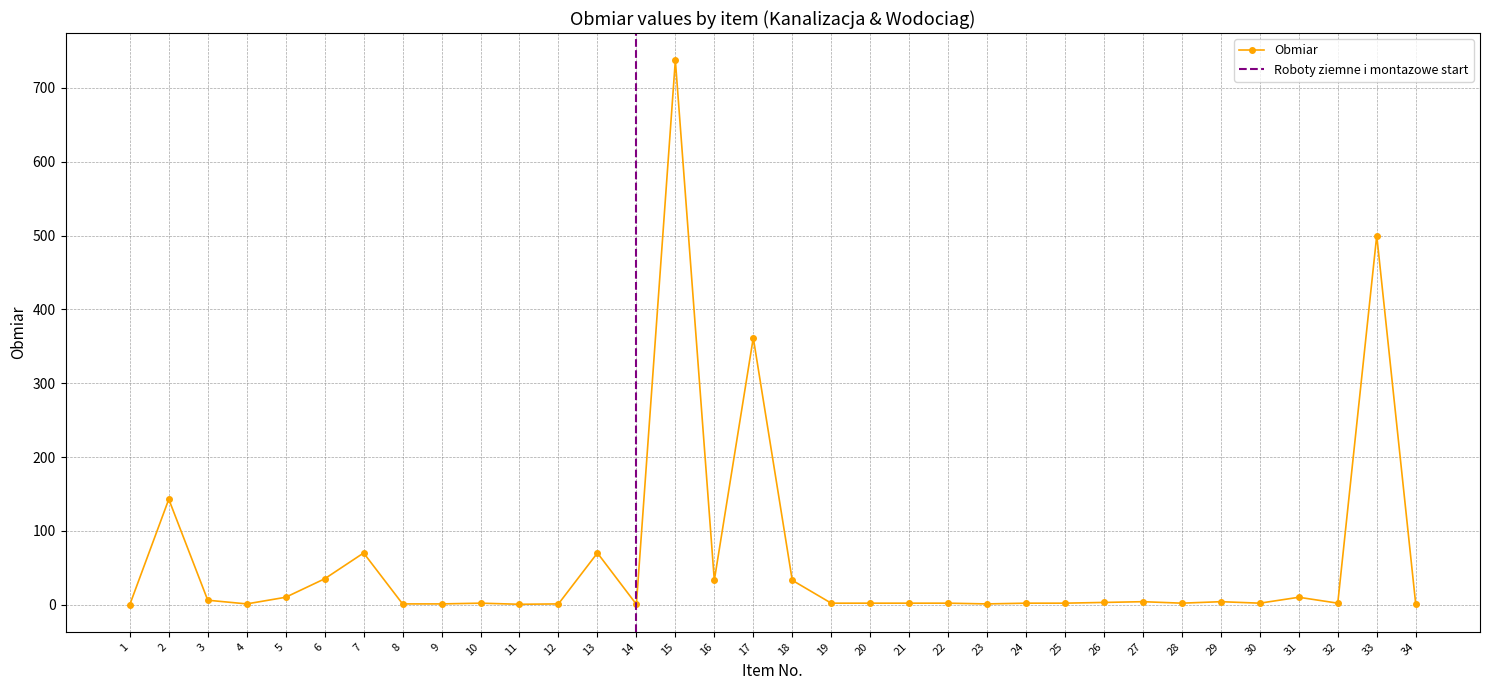

Is it true that the value at 8 is 0.3?

False